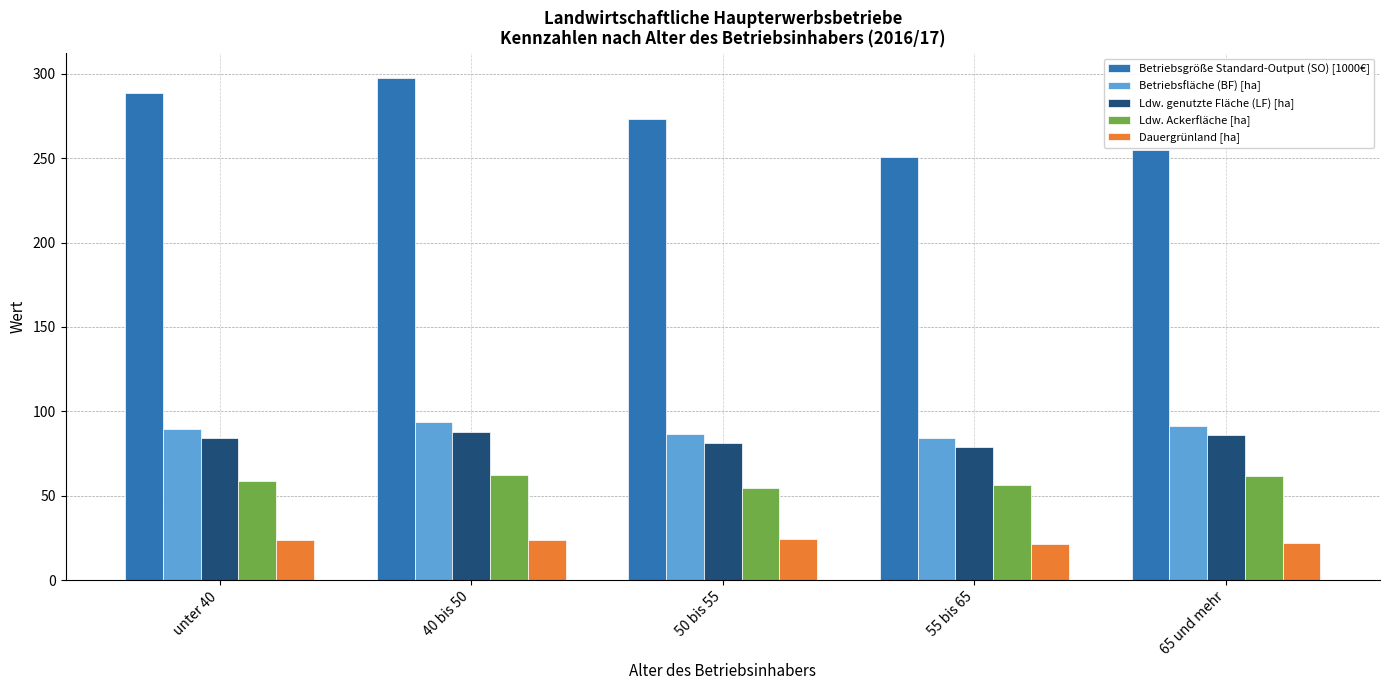

How many data points in Ldw. genutzte Fläche (LF) [ha] are above 83?

3